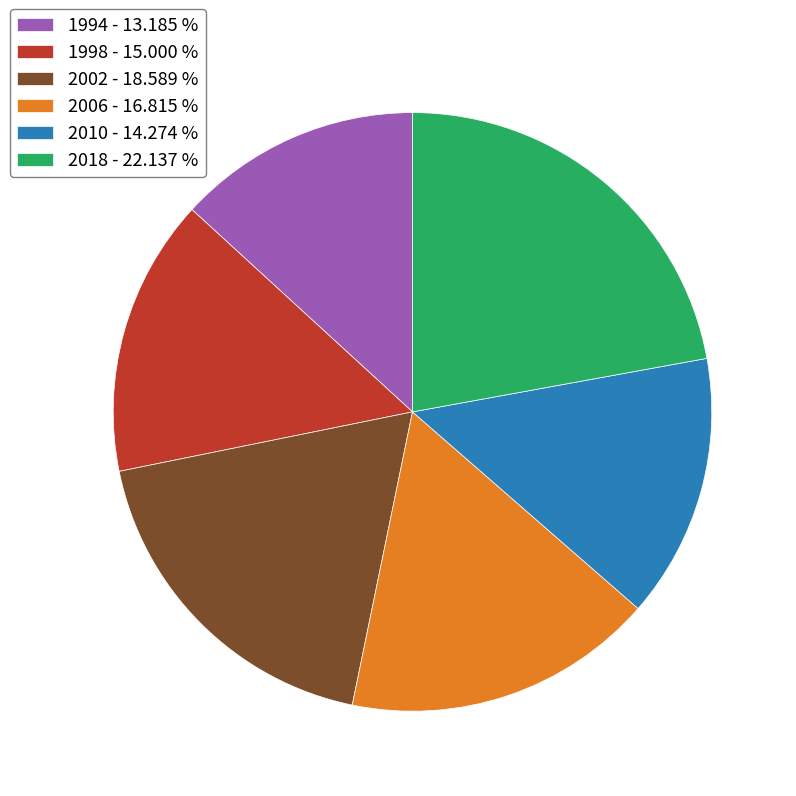

Which category has the biggest portion of the pie?

2018